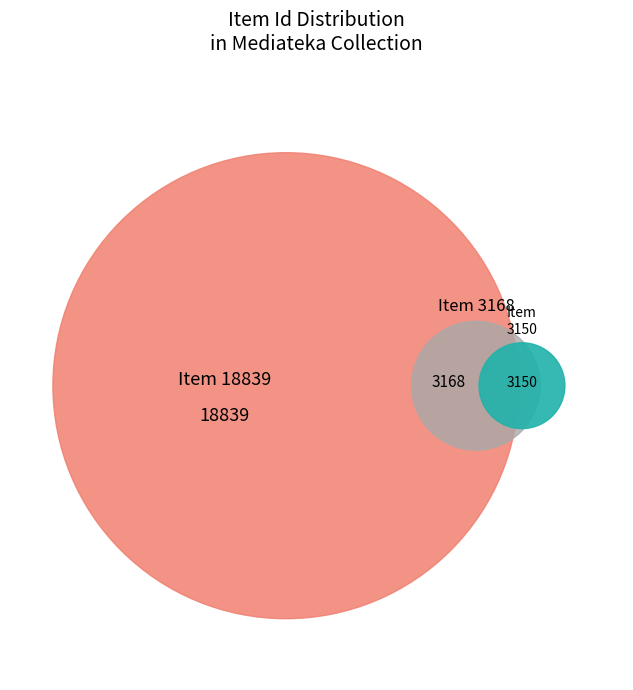

What is the ratio of the value at Item 3168 to the value at Item 3150?

1.0